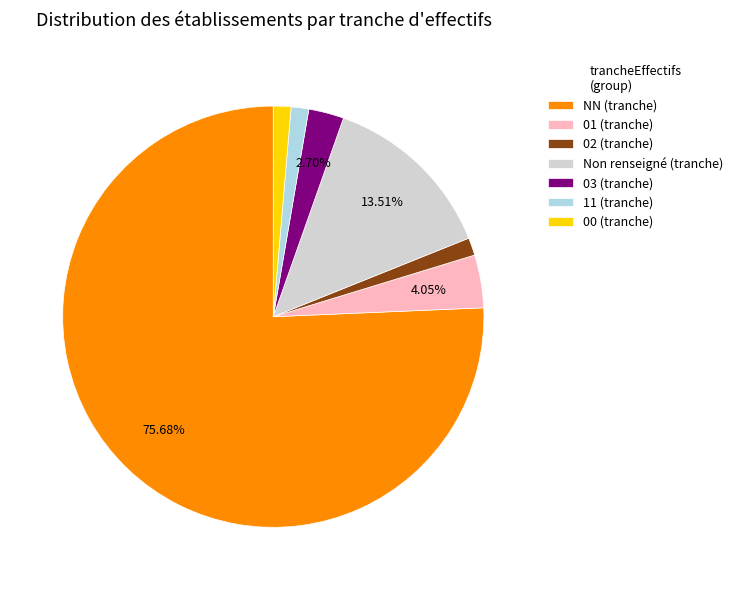

Which has a higher value, 01 (tranche) or 03 (tranche)?

01 (tranche)